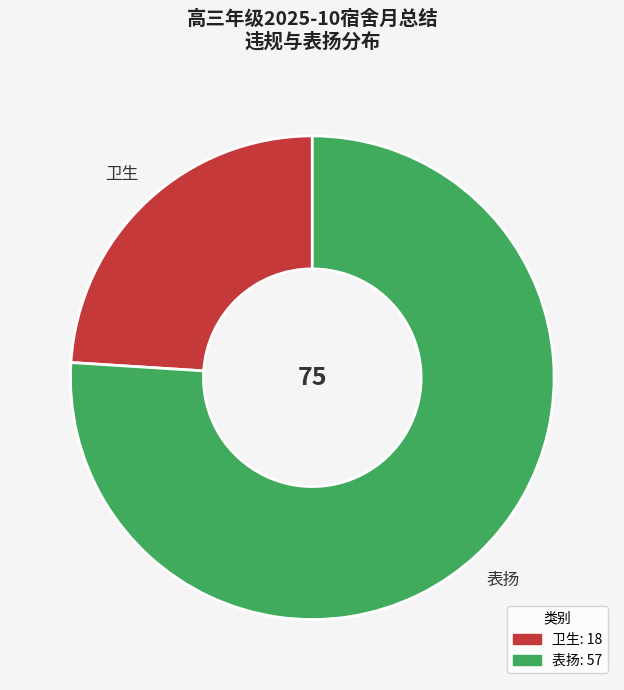

What is the ratio of the value at 卫生 to the value at 表扬?

0.3